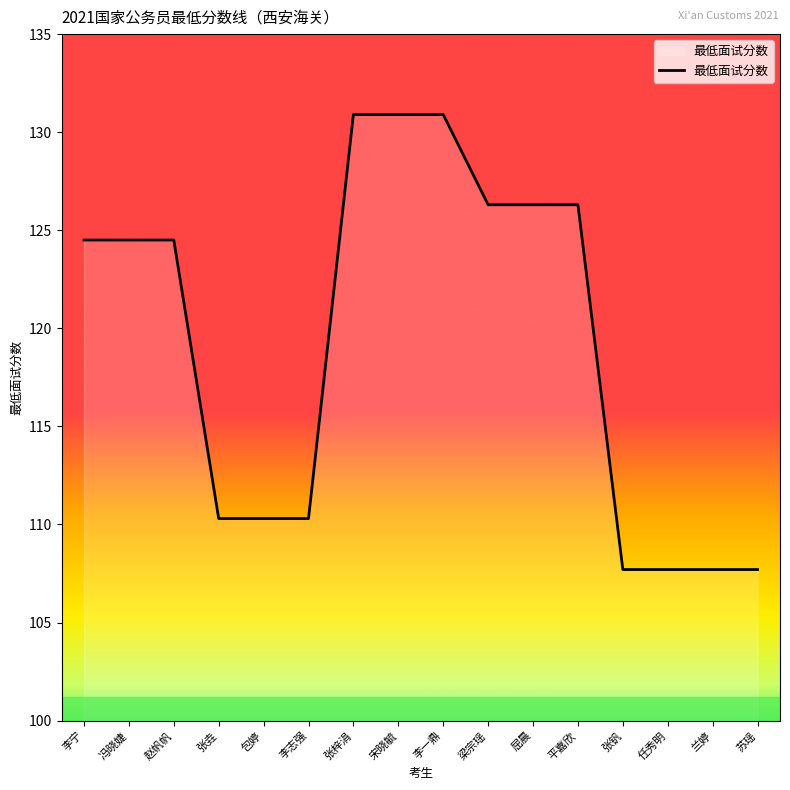

Is it true that the value at 李志强 is 110.3?

True